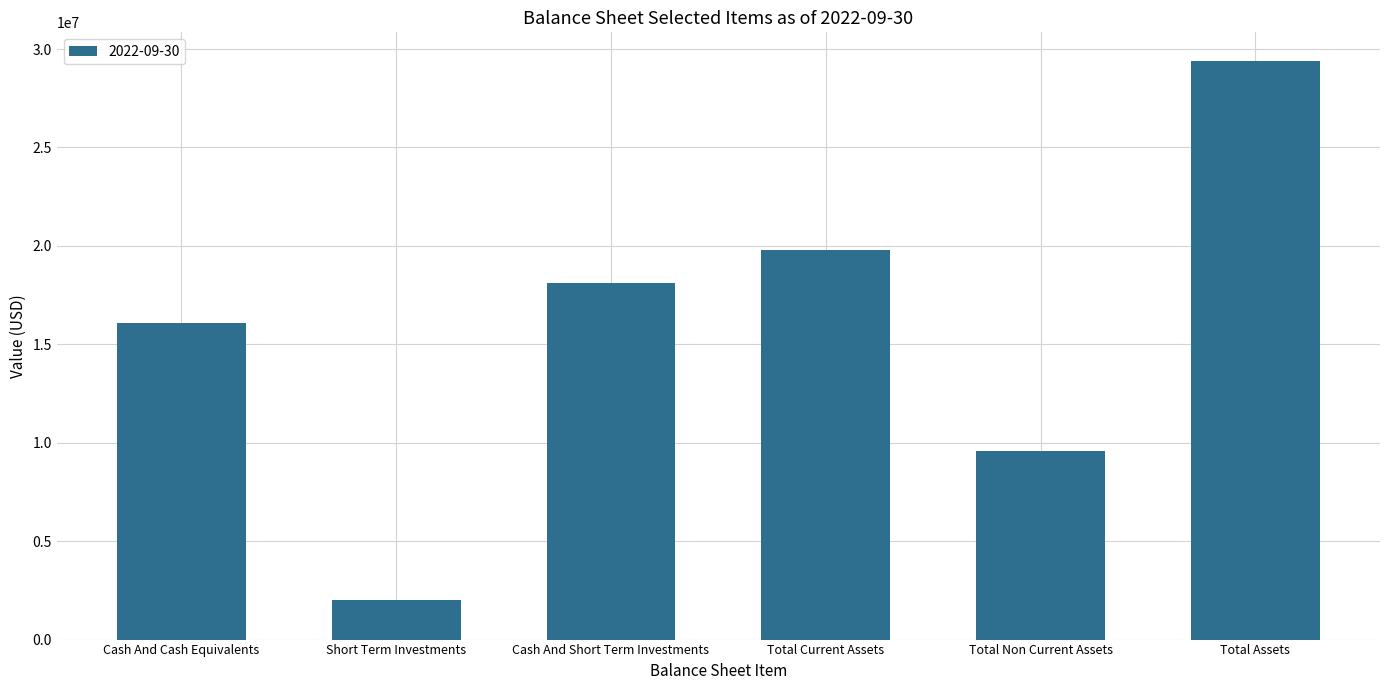

What is the greatest value displayed?

29381000